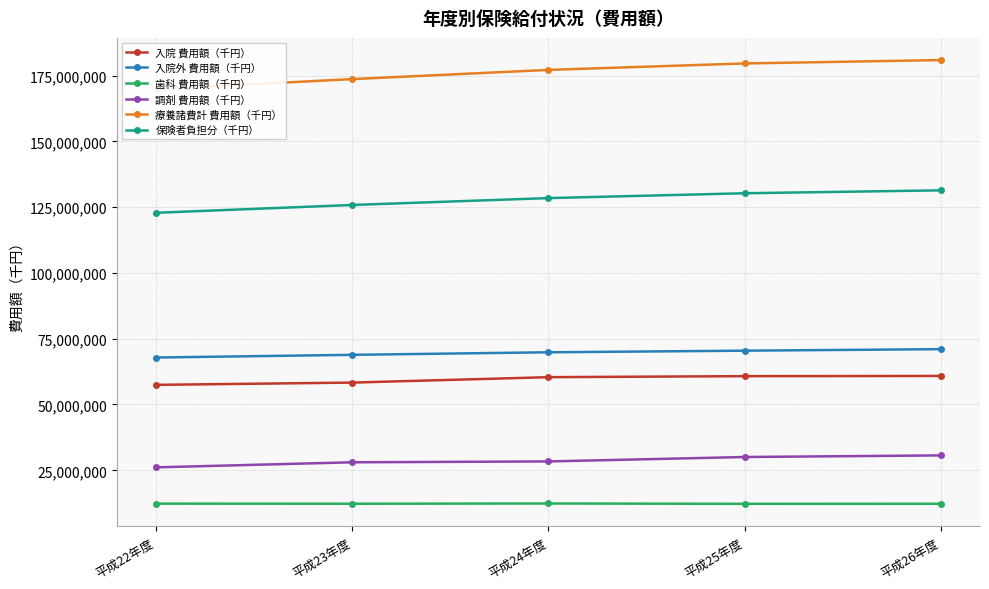

What is the lowest value of the 保険者負担分（千円） series?

122839279